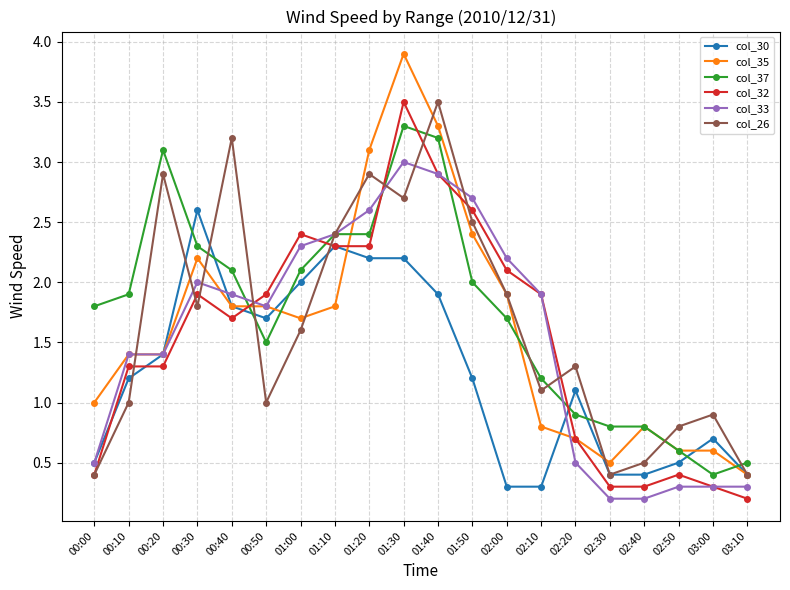

What is the sum of the col_35 values at 02:30 and 02:00?

2.4